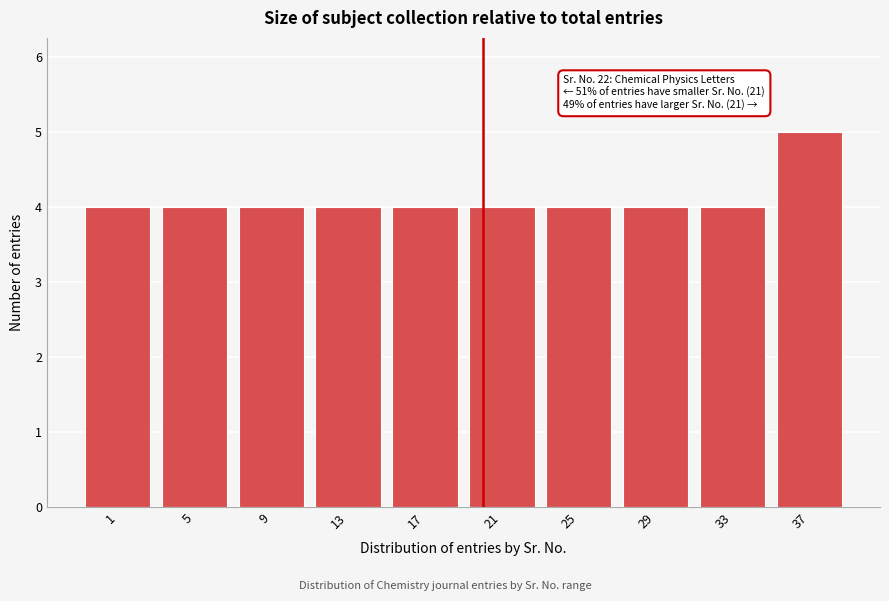

Reading left to right, list all the values displayed in this chart.

1=4	5=4	9=4	13=4	17=4	21=4	25=4	29=4	33=4	37=5